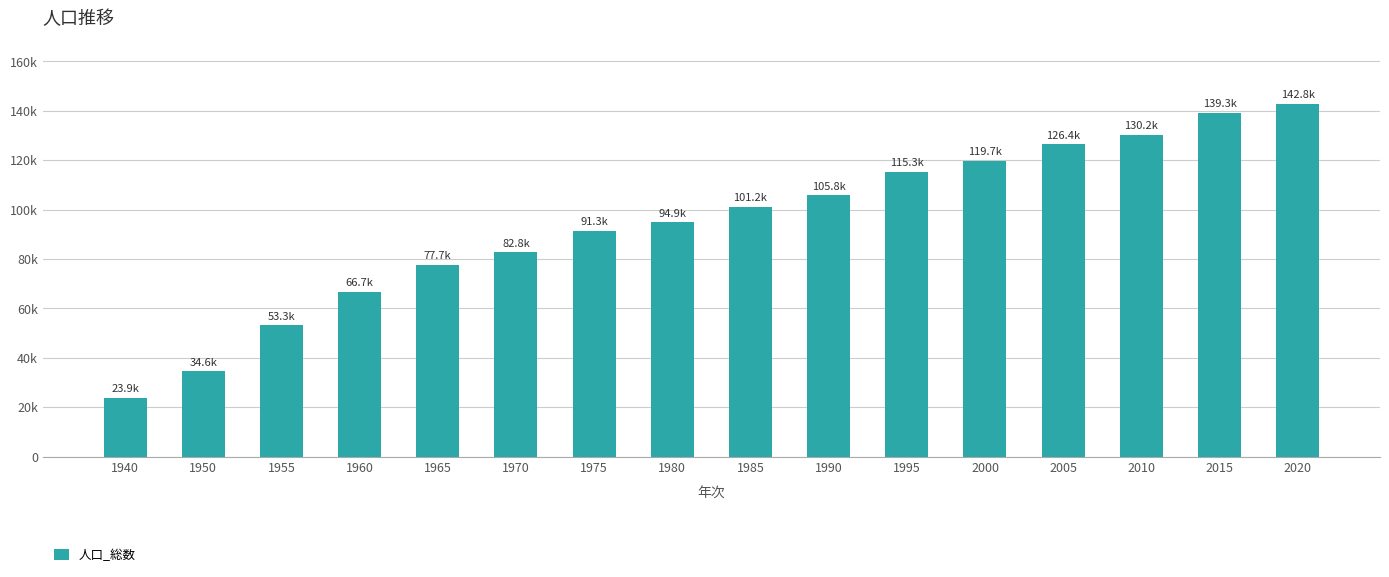

Are the bars horizontal?

No